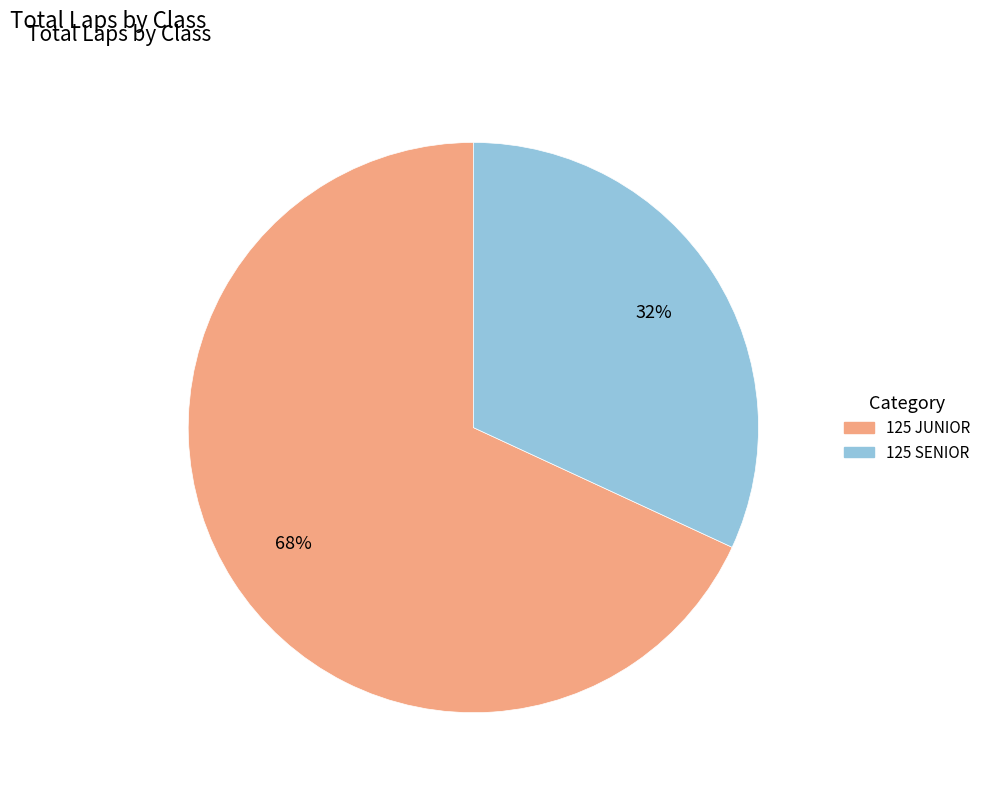

Is it true that 125 JUNIOR is 68% of the pie?

True